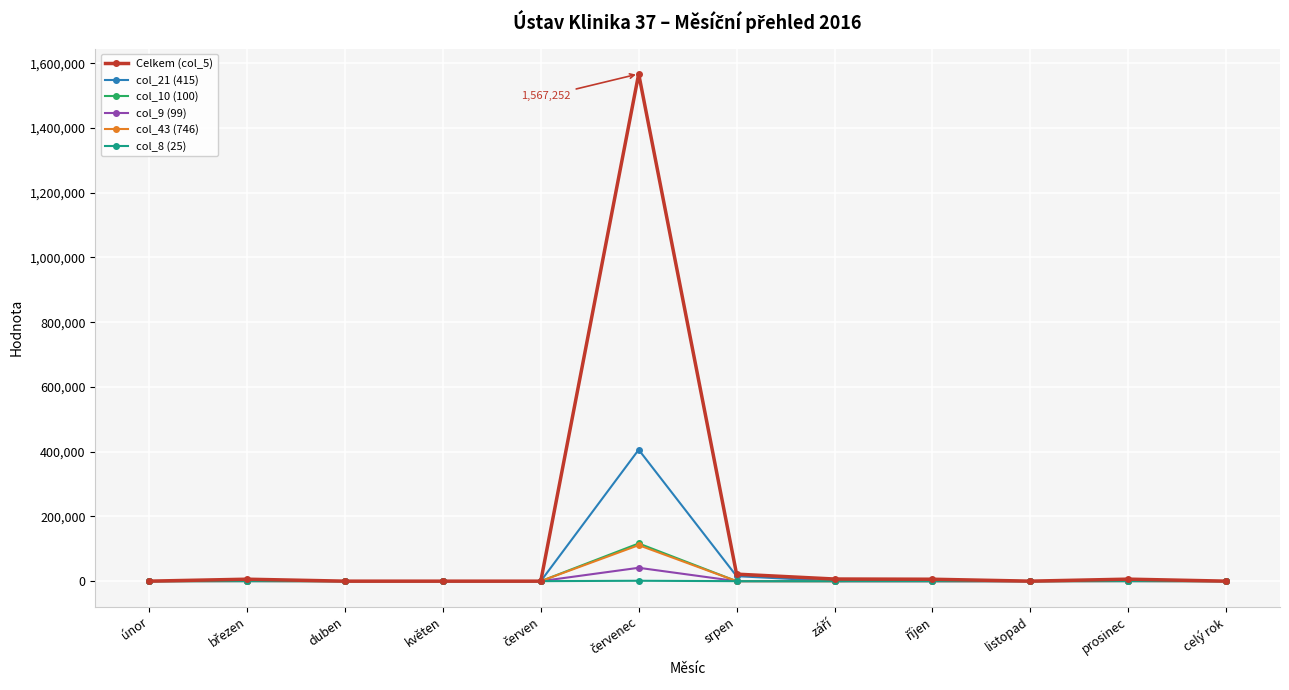

What is the maximum value shown in the chart?

1567252.0